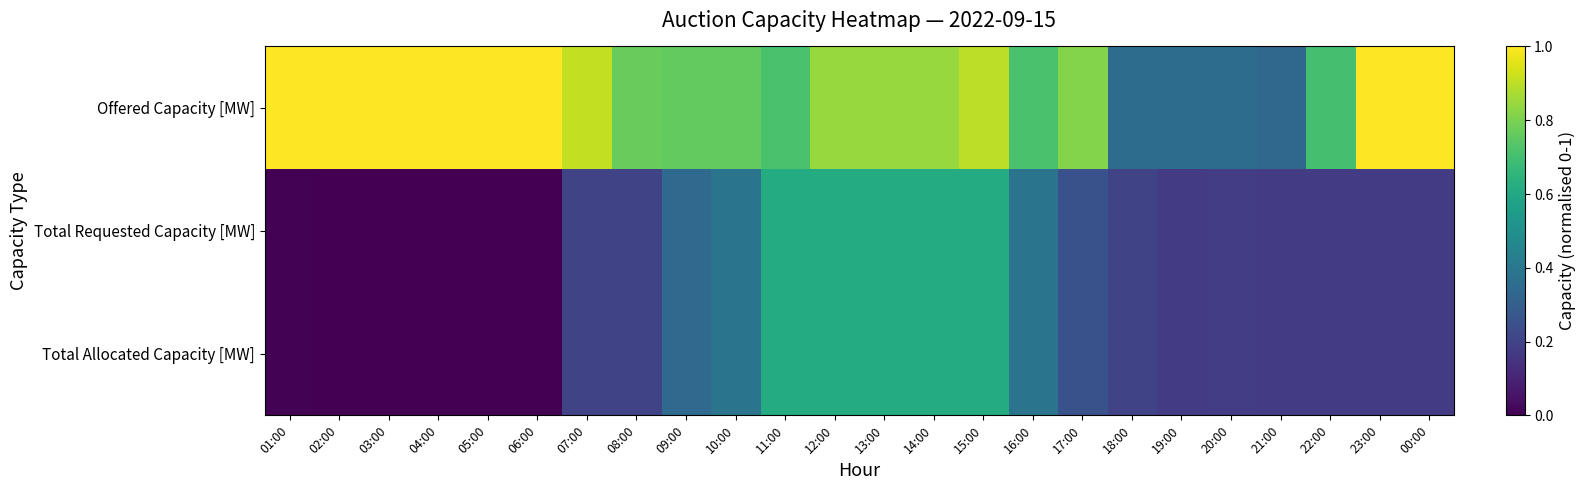

At how many categories does at least one series exceed 0?

24